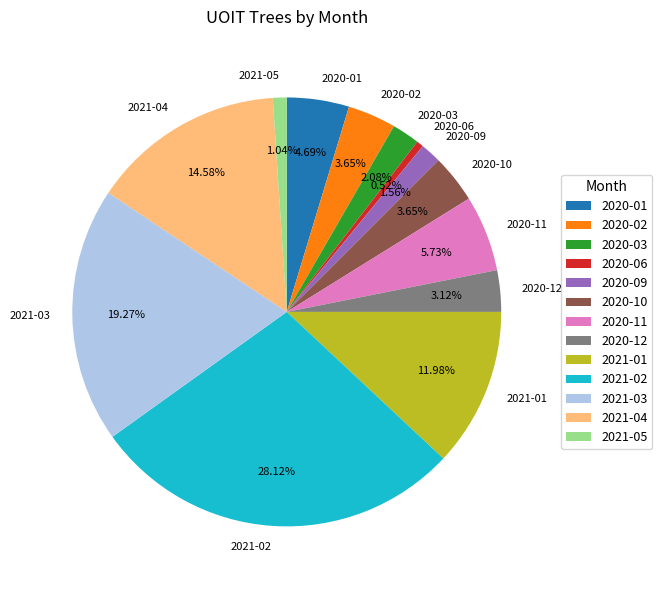

Combined, do 2020-11 and 2020-06 account for over 50%?

No